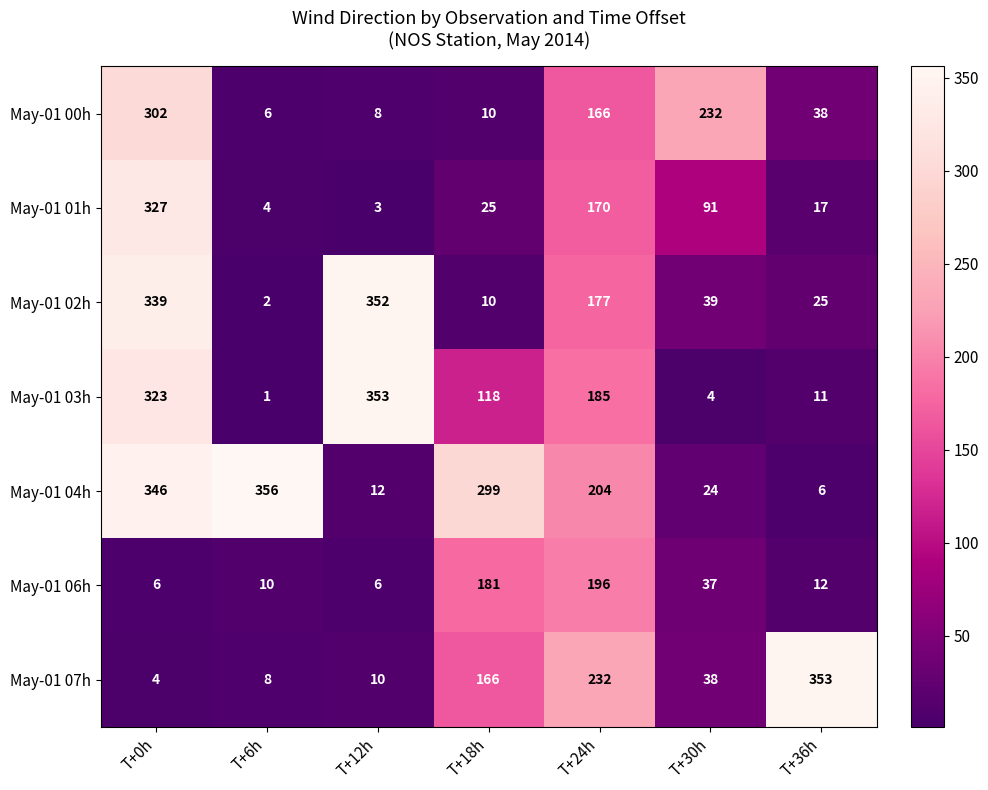

What is the smallest value displayed?

1